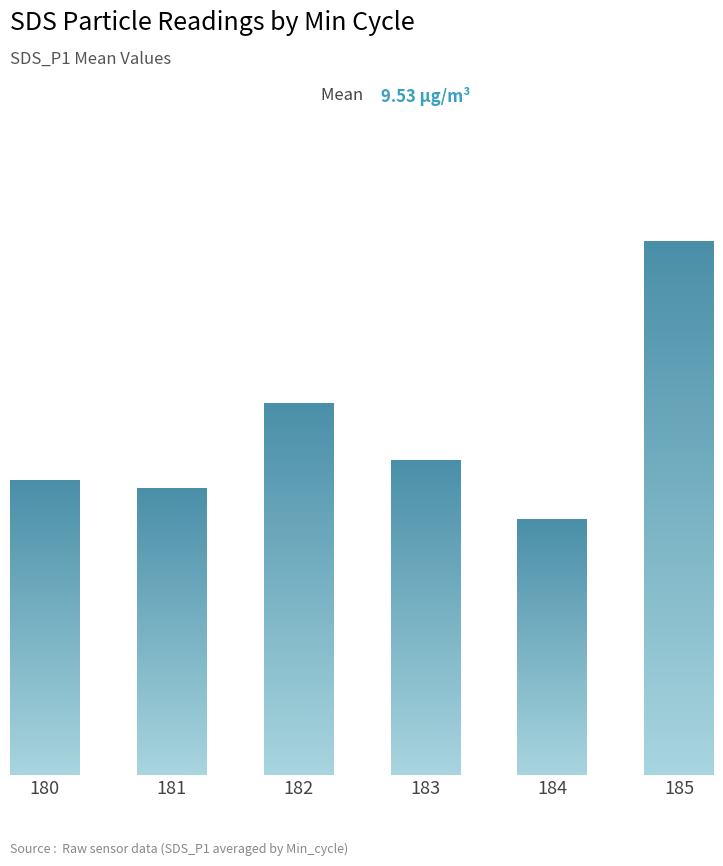

At which category does the chart reach its peak across all series?

185